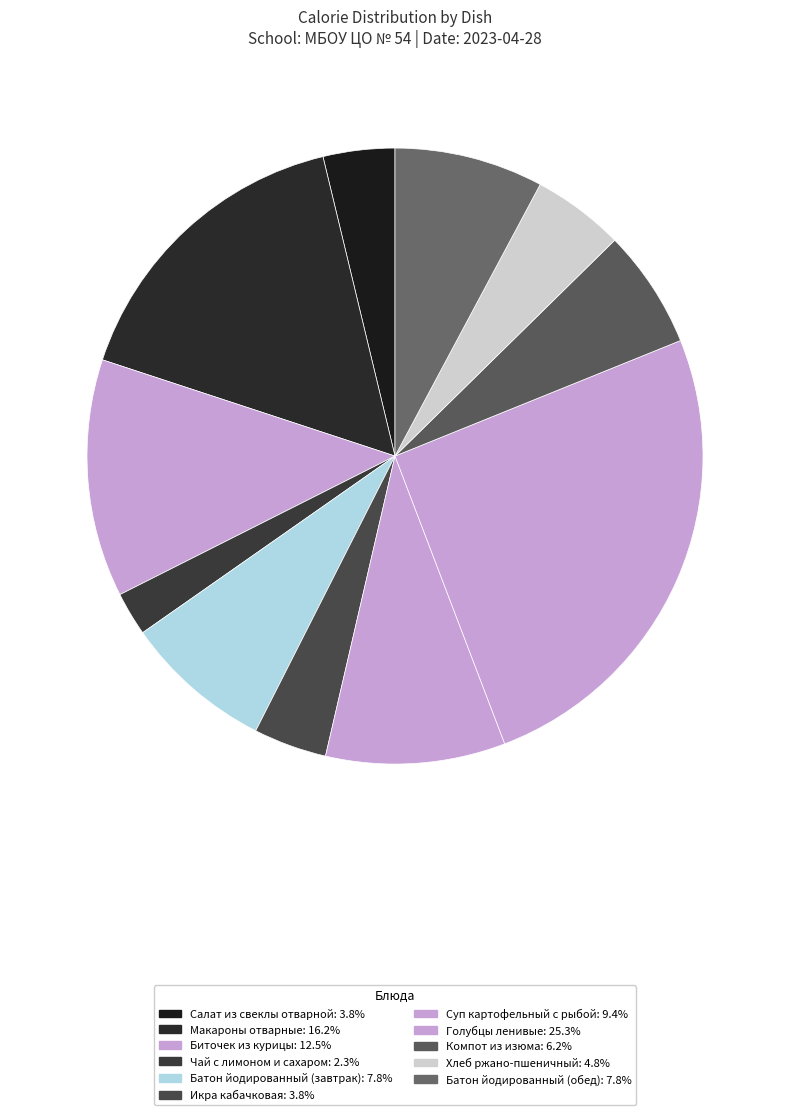

How many slices are in this pie chart?

11